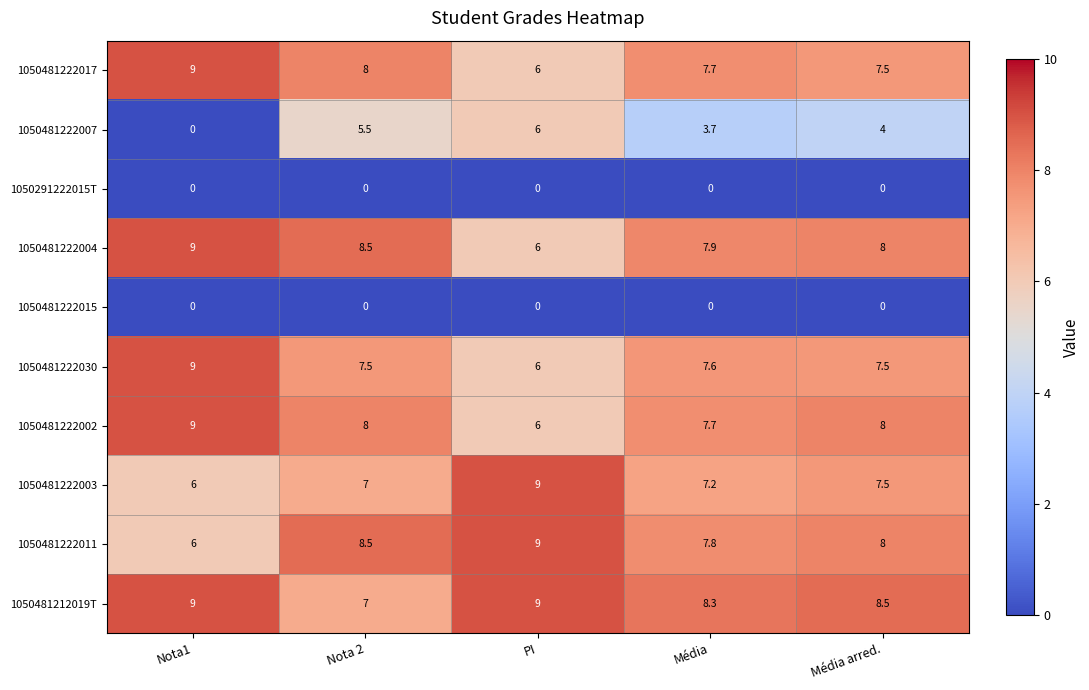

The value of 1050481222015 at Nota1 is 0.0. True or false?

True